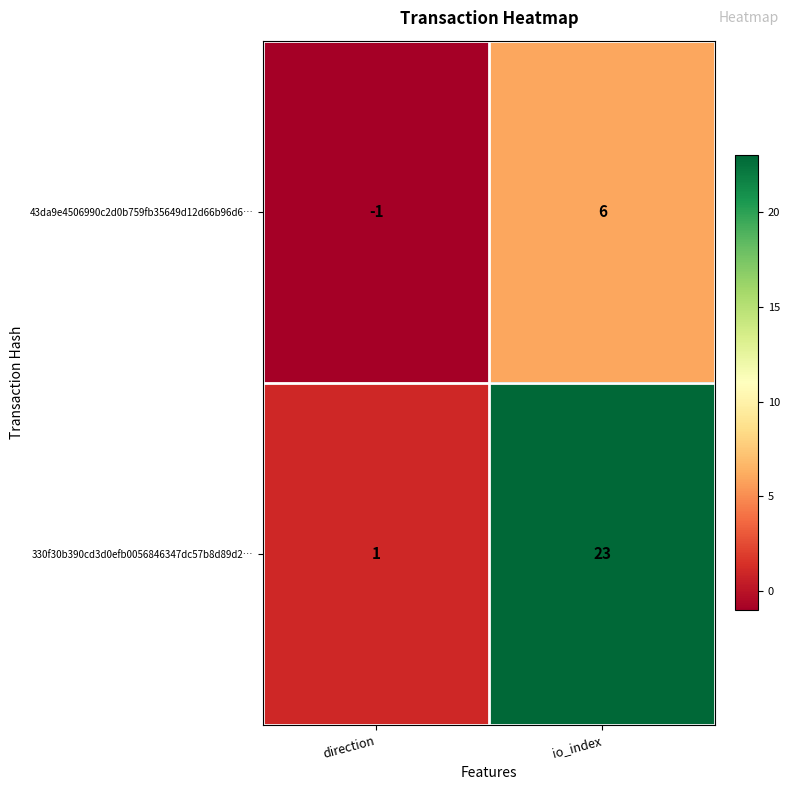

How many distinct data groups are displayed?

2